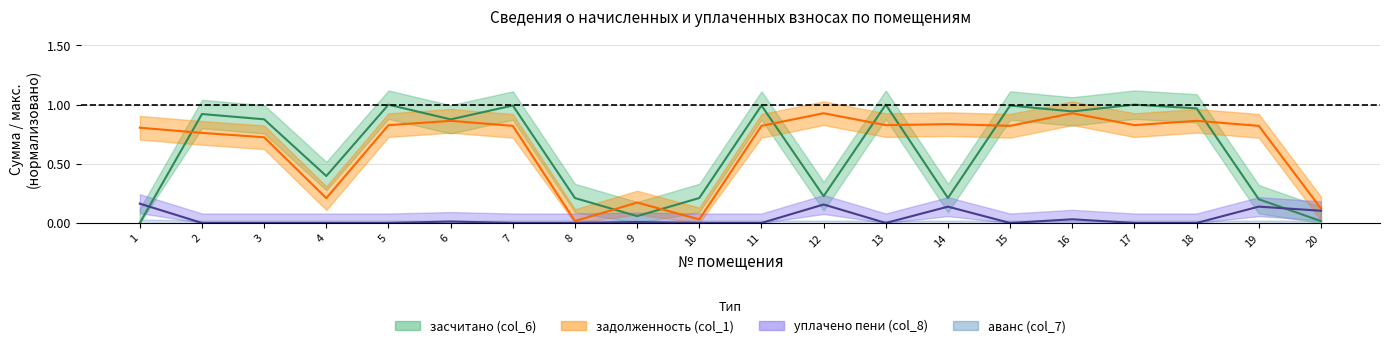

True or false: уплачено пени (col_8) and задолженность (col_1) cross at least once.

False